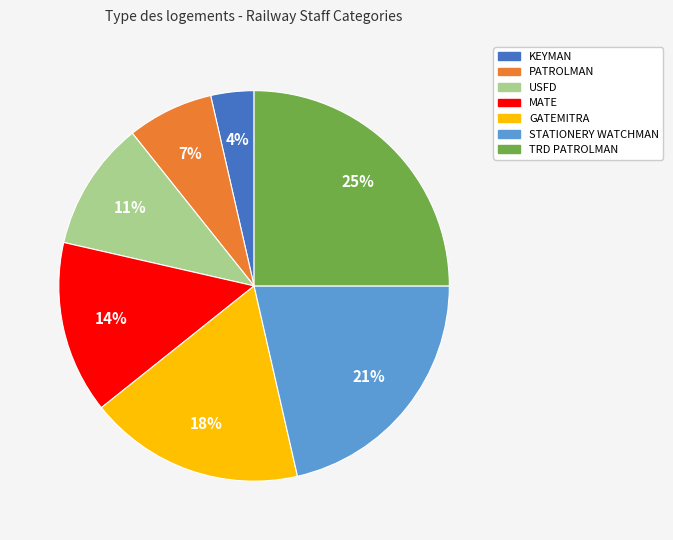

Count the number of slices in the pie.

7